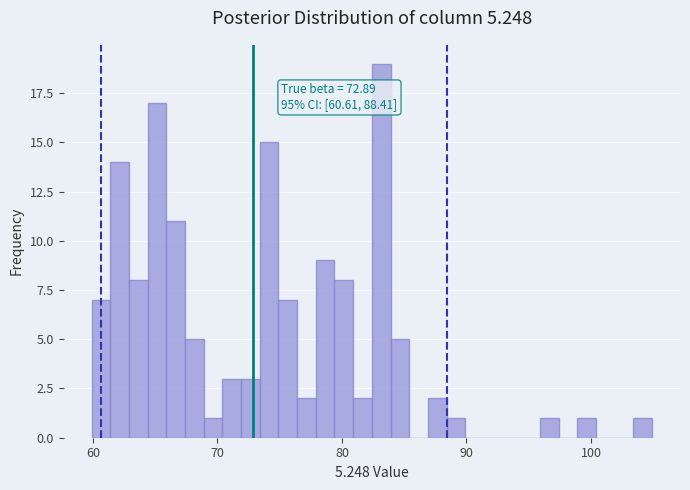

Read against the x-axis, roughly where is the centre of the tallest bar?

83